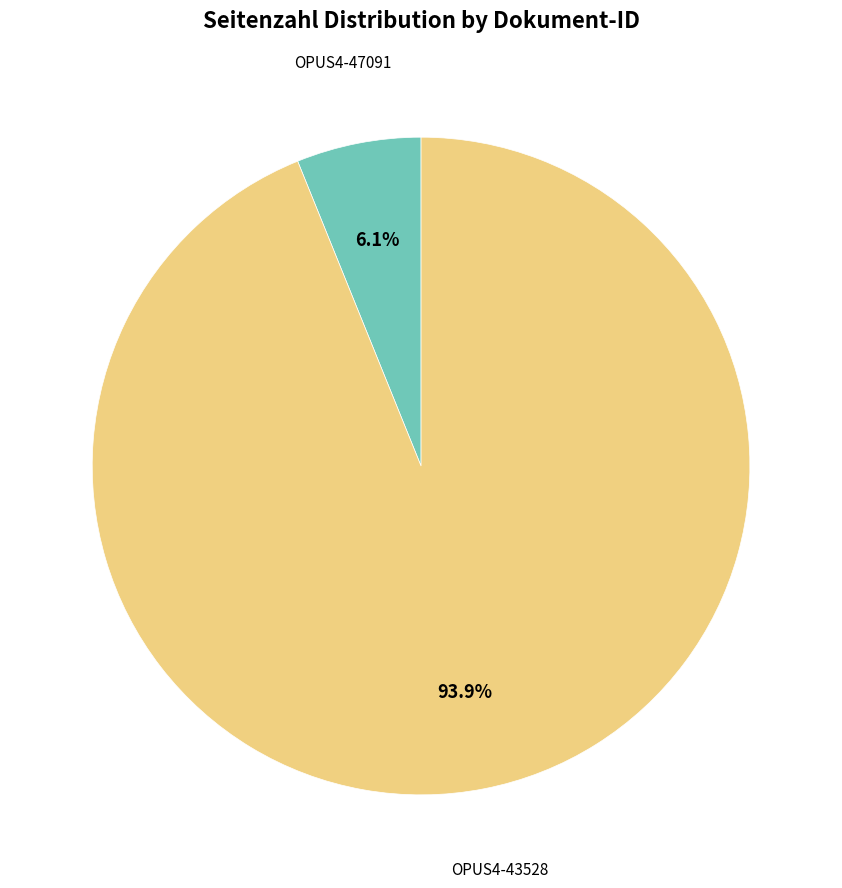

Count the number of slices in the pie.

2